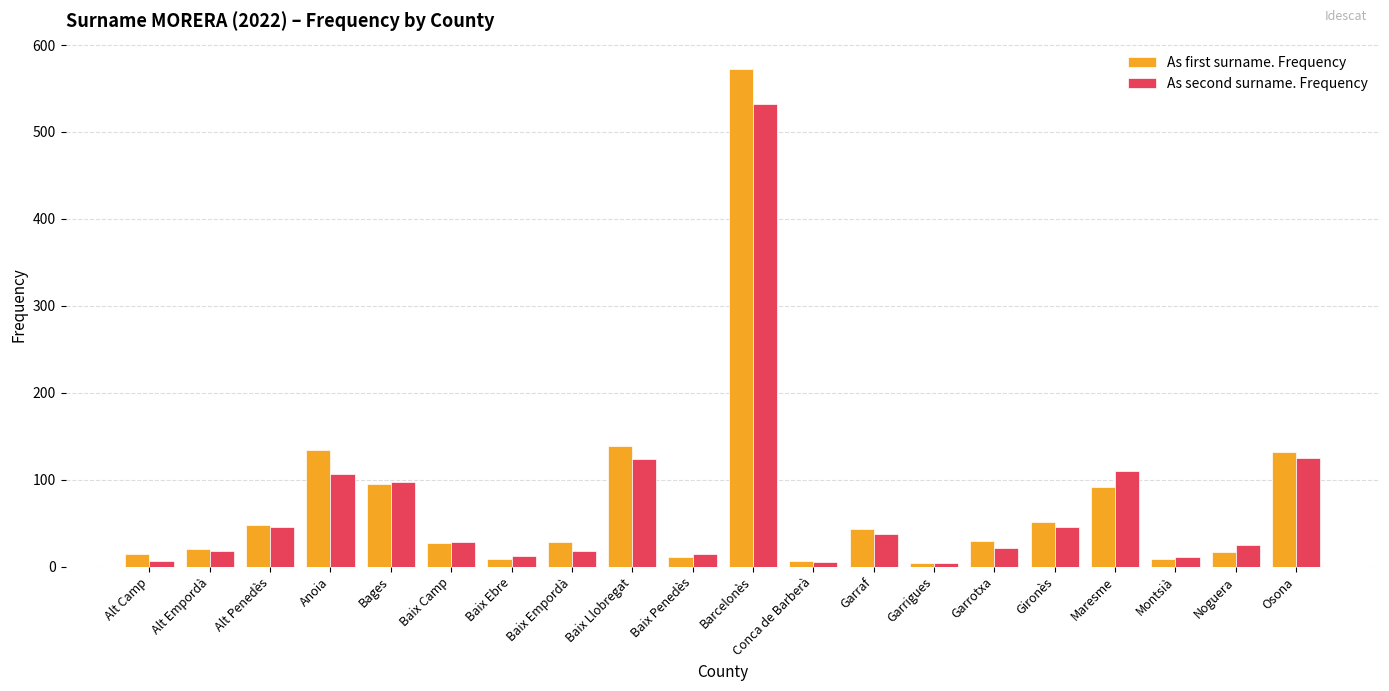

Read the As second surname. Frequency value at Osona, to the nearest 100.

100